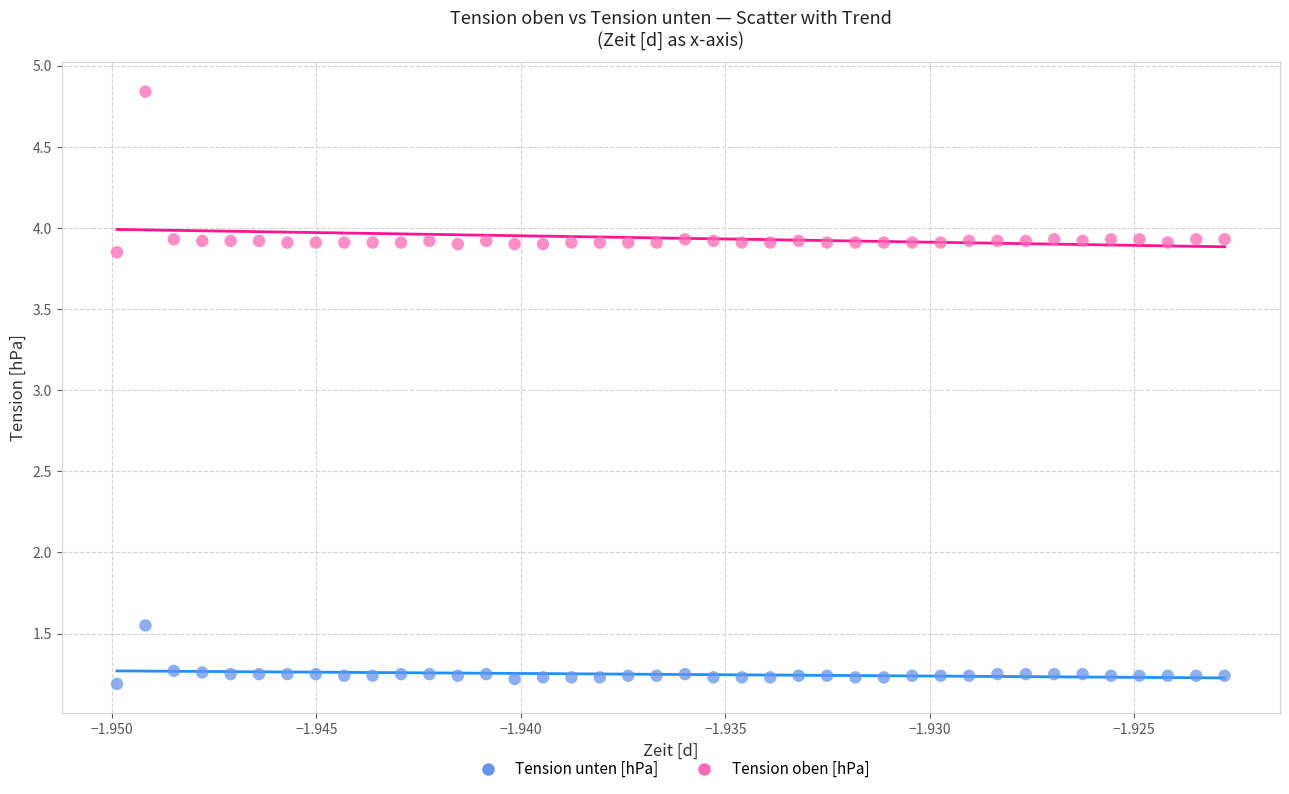

Which series contains the lowest Y value?

Tension unten [hPa]